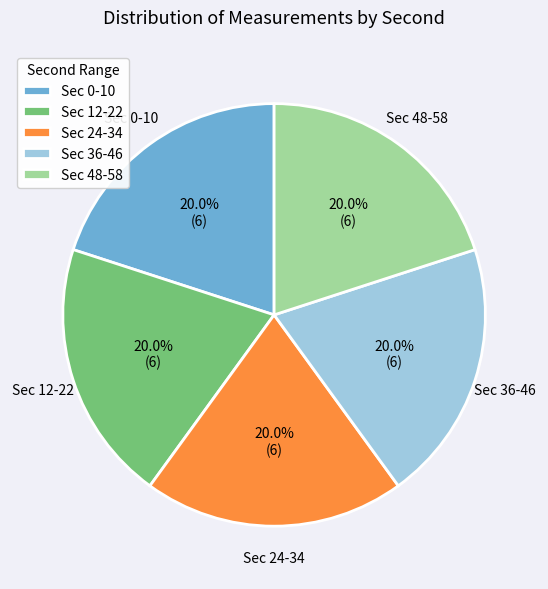

What is the ratio of the value at Sec 36-46 to the value at Sec 12-22?

1.0